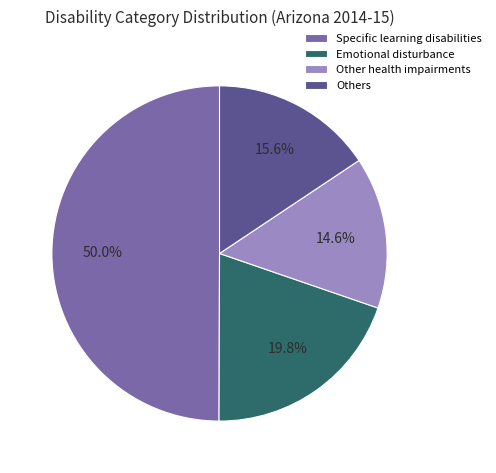

Which slice is the largest?

Specific learning disabilities